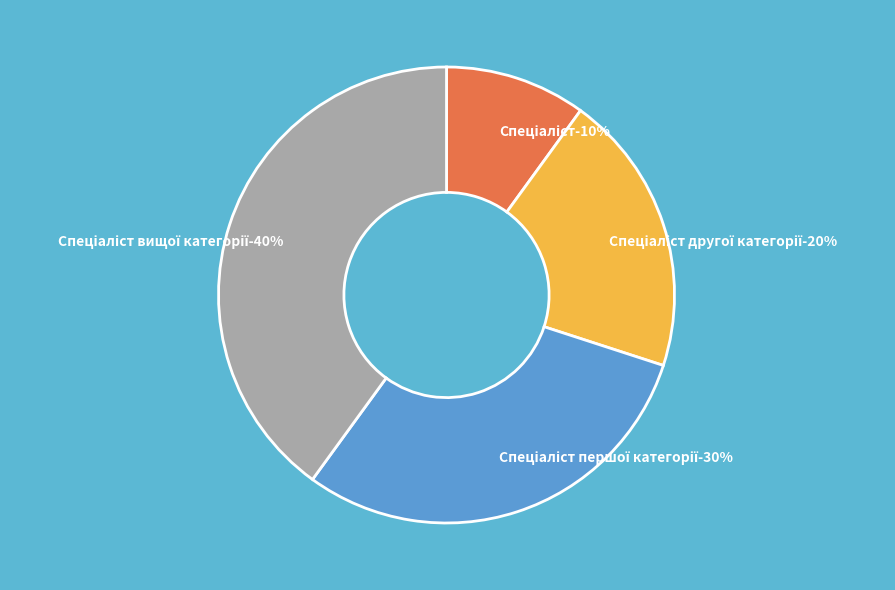

Rank the categories by value from lowest to highest.

Спеціаліст, Спеціаліст другої категорії, Спеціаліст першої категорії, Спеціаліст вищої категорії